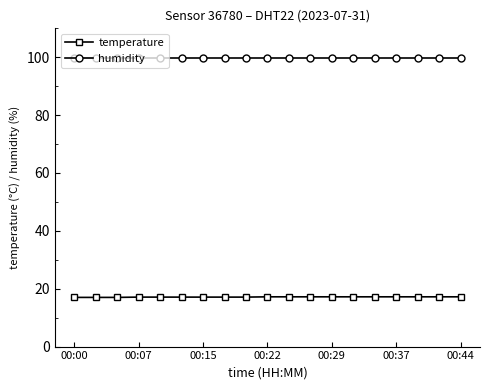

What is the greatest value displayed?

99.9